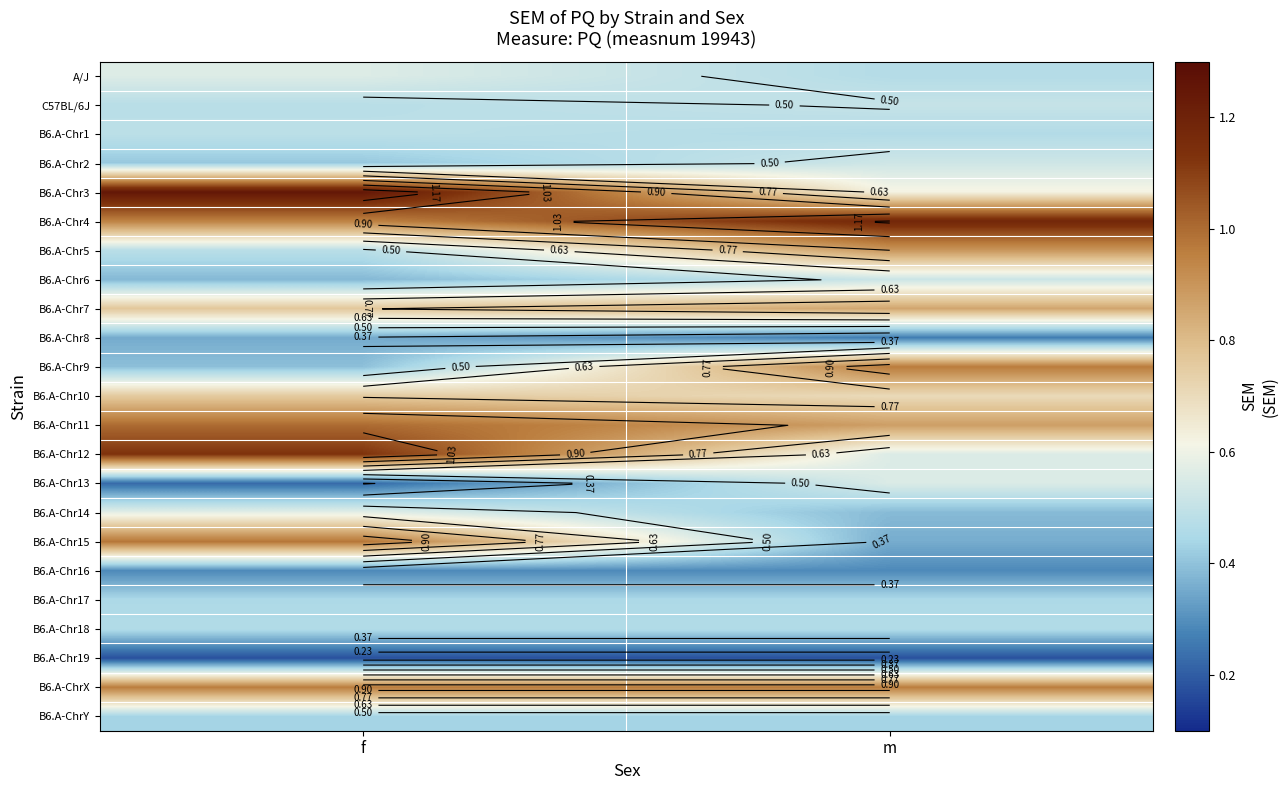

Is it true that B6.A-Chr16 equals 0.3 at m?

True